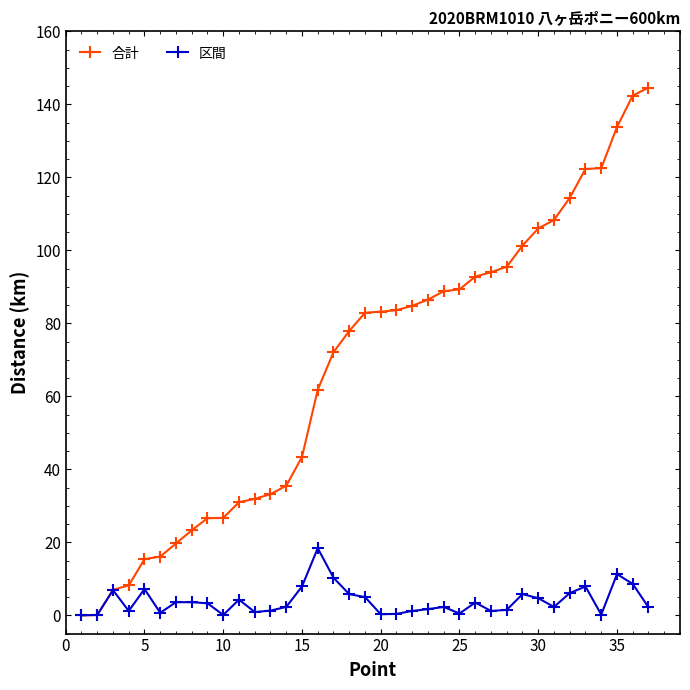

List the series in order of their overall mean, highest first.

合計, 区間